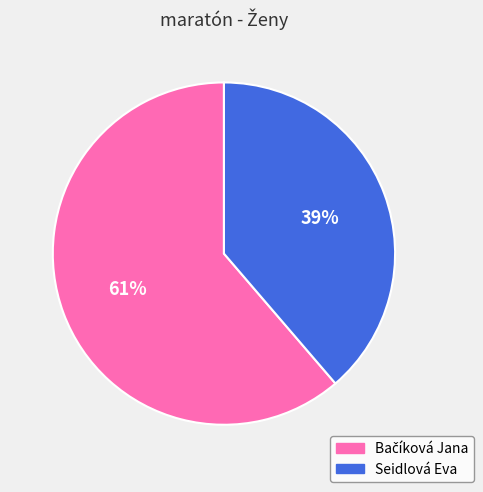

True or false: Seidlová Eva accounts for 33% of the total.

False